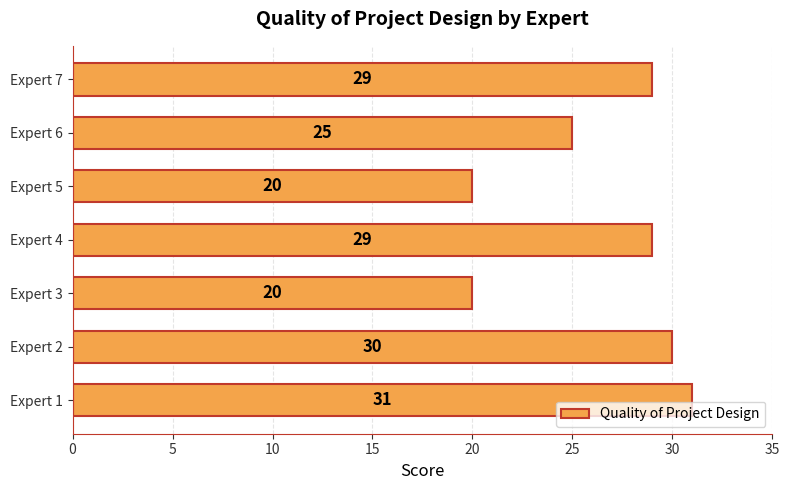

Reading bottom to top, extract all data points from this chart.

Expert 1=31	Expert 2=30	Expert 3=20	Expert 4=29	Expert 5=20	Expert 6=25	Expert 7=29